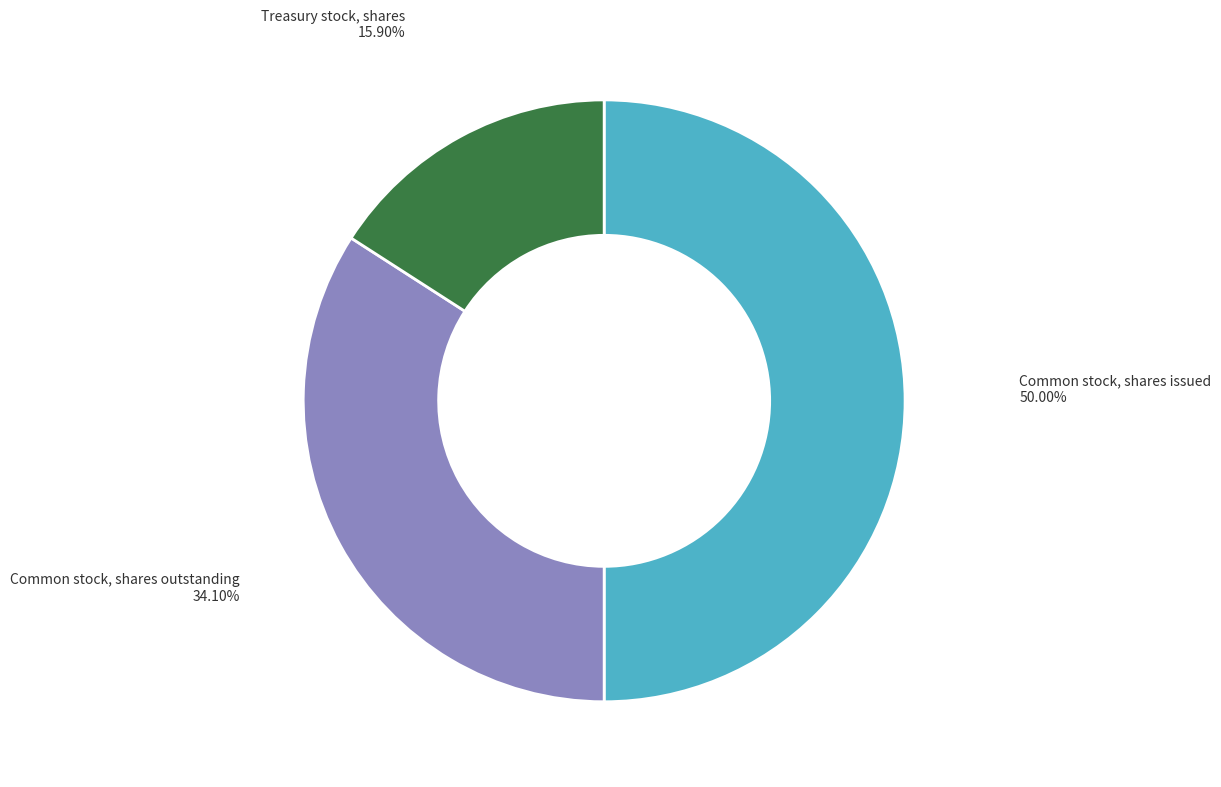

Between Common stock, shares outstanding and Treasury stock, shares, which is larger?

Common stock, shares outstanding